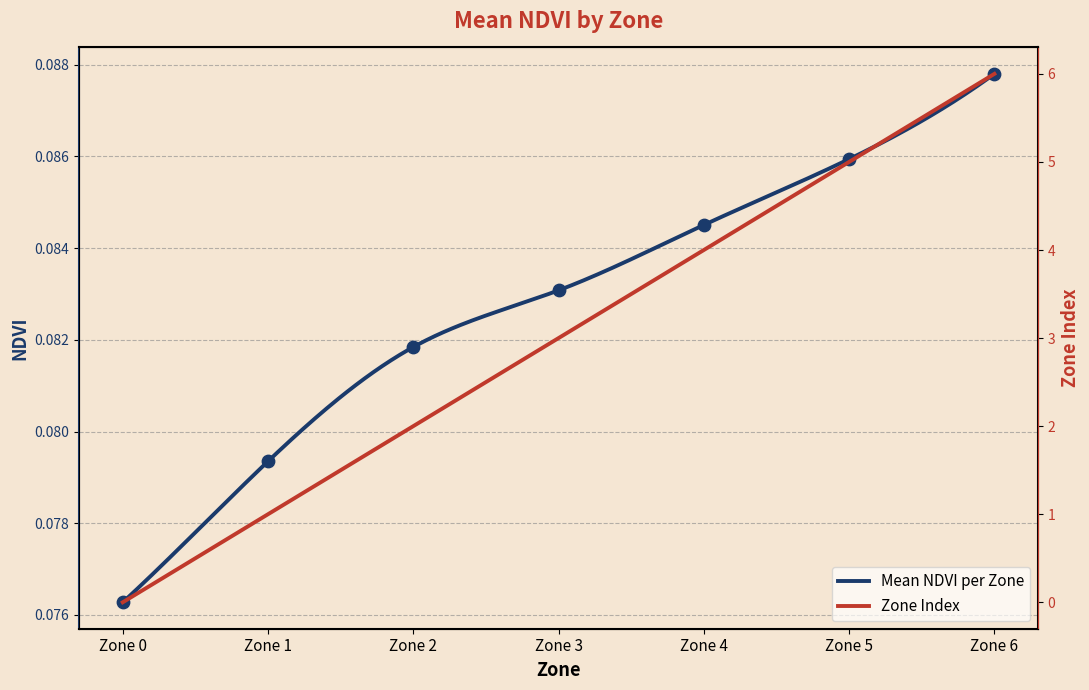

Between Zone 5 and Zone 0, which is larger?

Zone 5